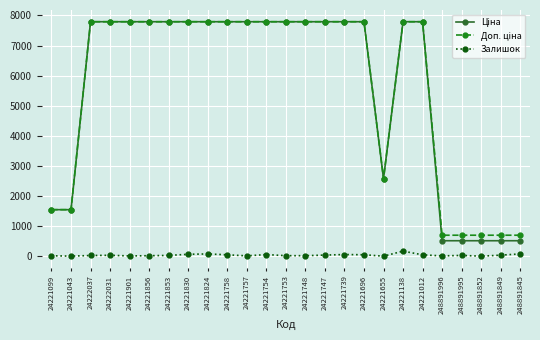

At how many categories does at least one series exceed 5208?

17